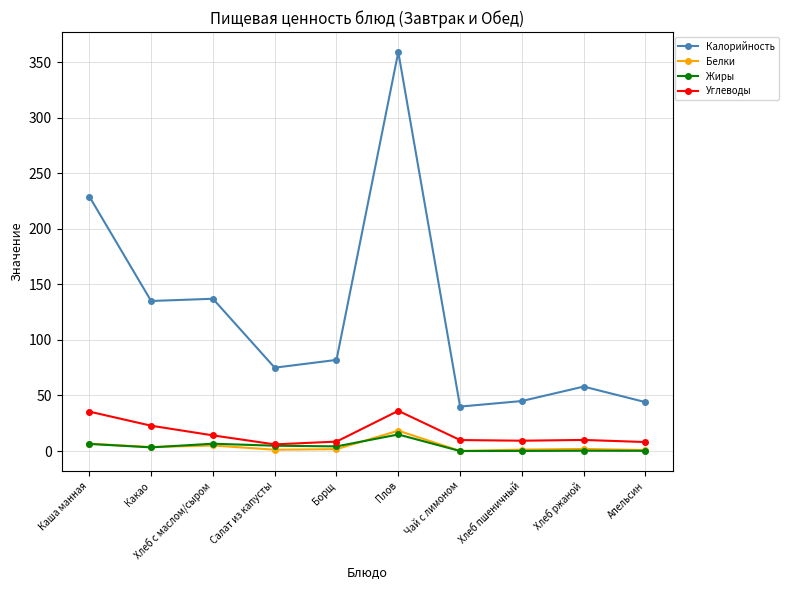

What is the difference between the maximum and minimum values in the Жиры series?

14.9